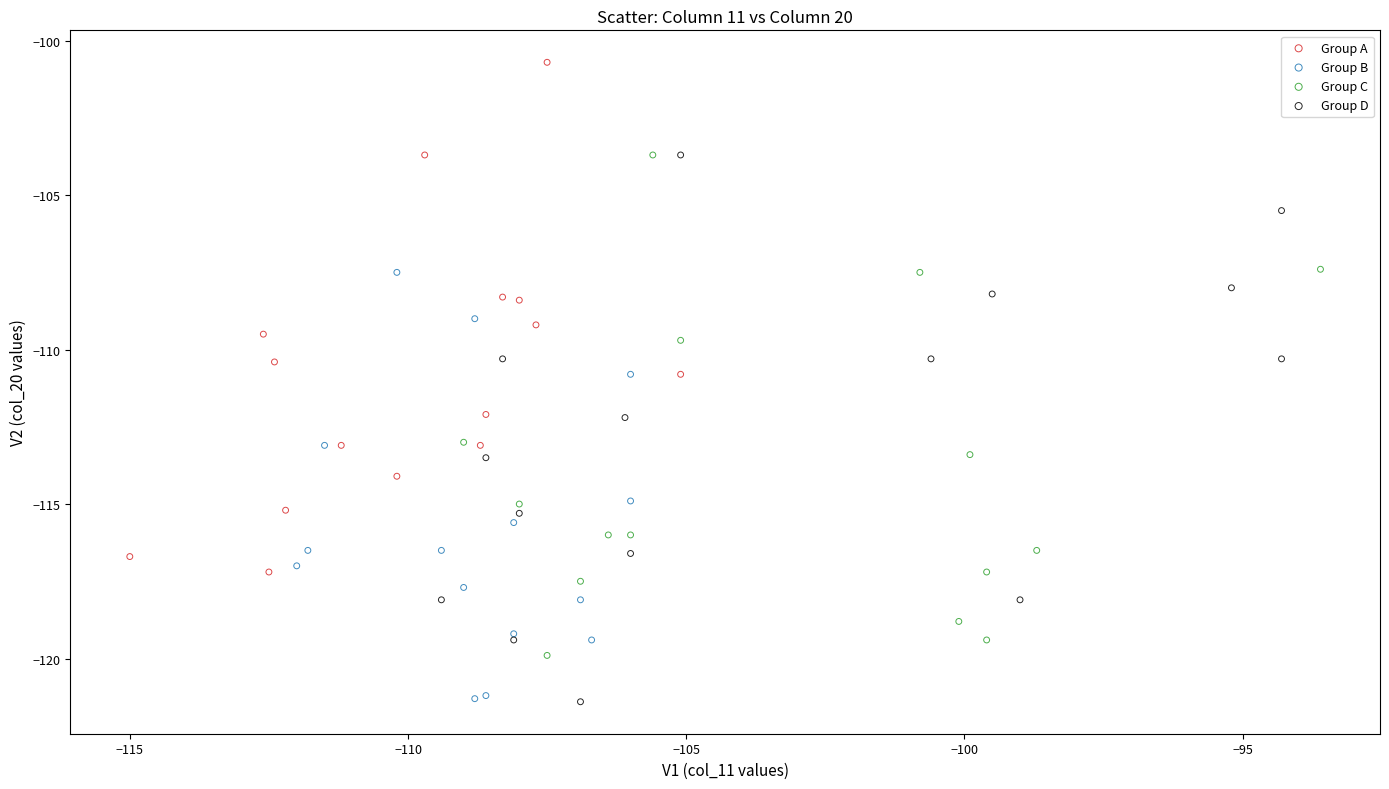

Which series reaches the maximum Y coordinate?

Group A